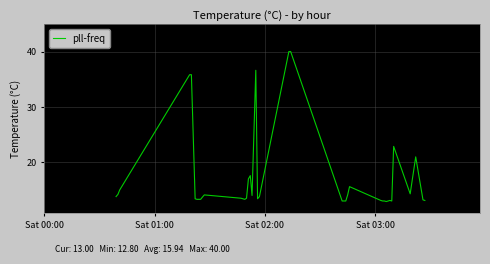

What is the smallest value displayed?

12.8